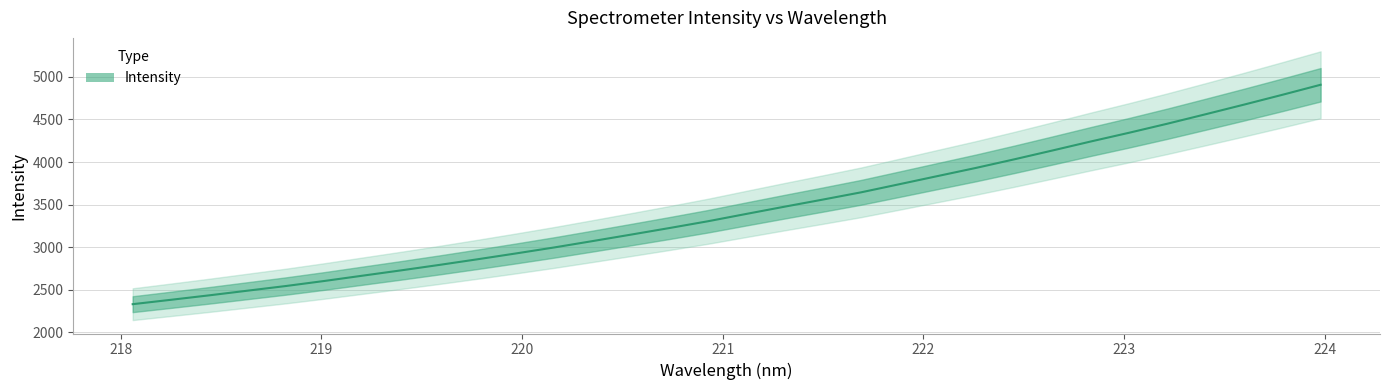

How many distinct data groups are displayed?

1